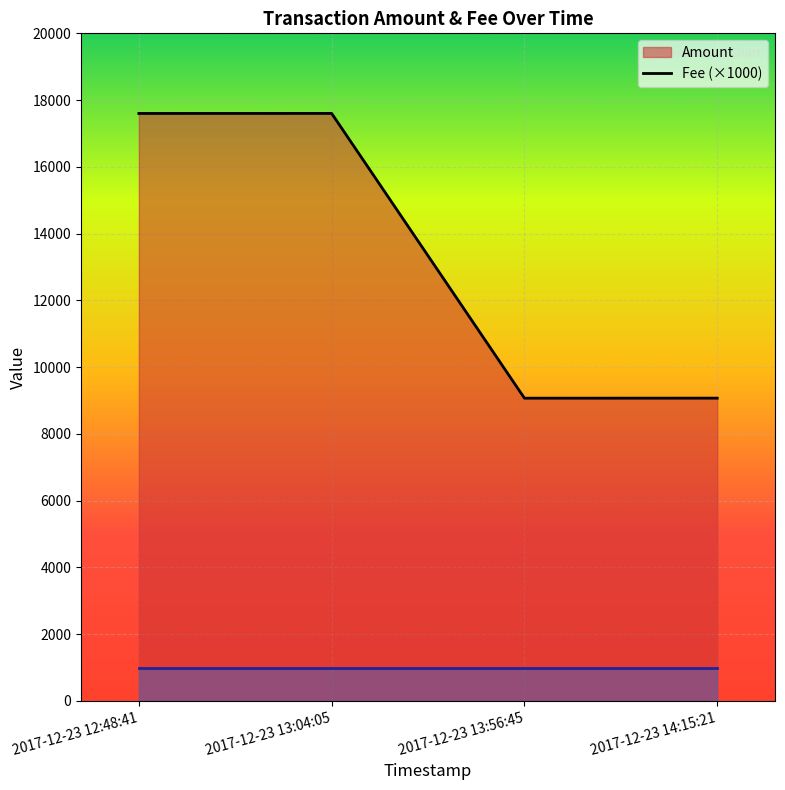

What is the difference between the highest and lowest values at 2017-12-23 13:56:45?

8070